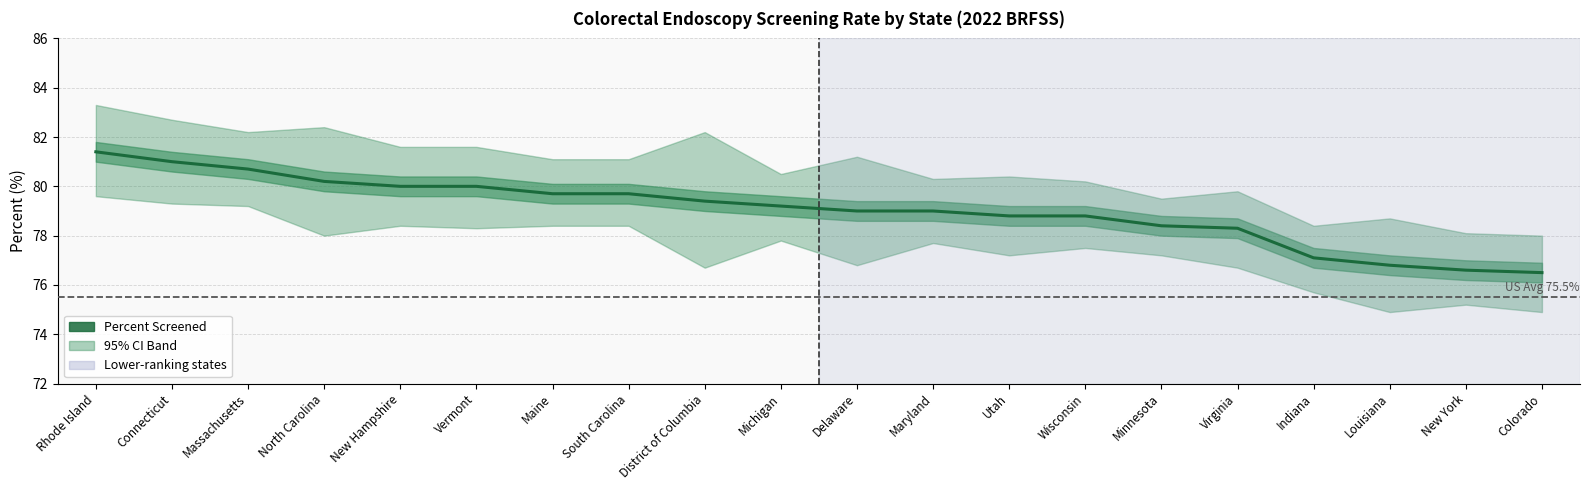

At which category does the chart reach its peak across all series?

Rhode Island